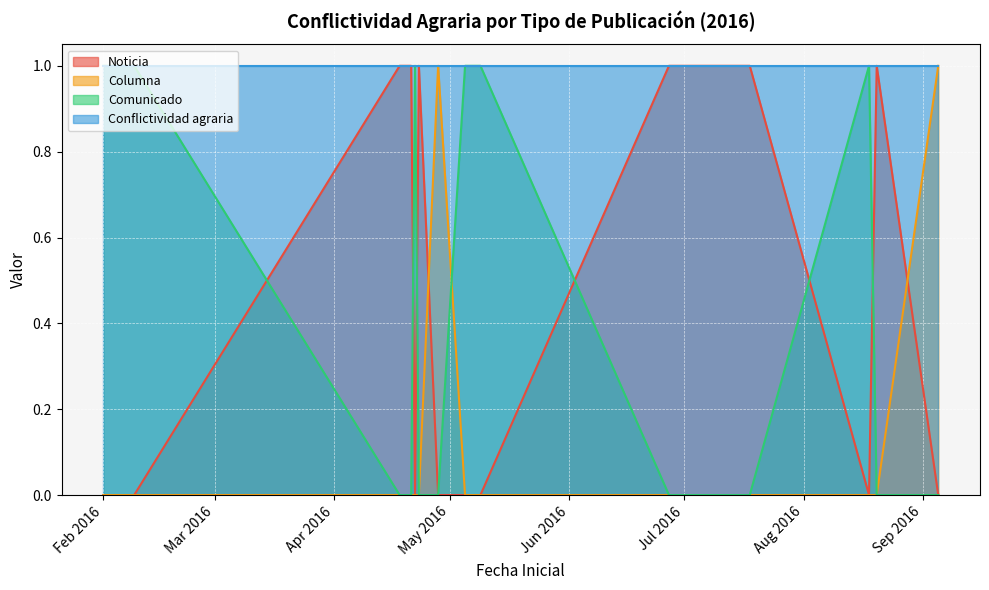

At which label is Noticia closest to 0?

Feb 2016